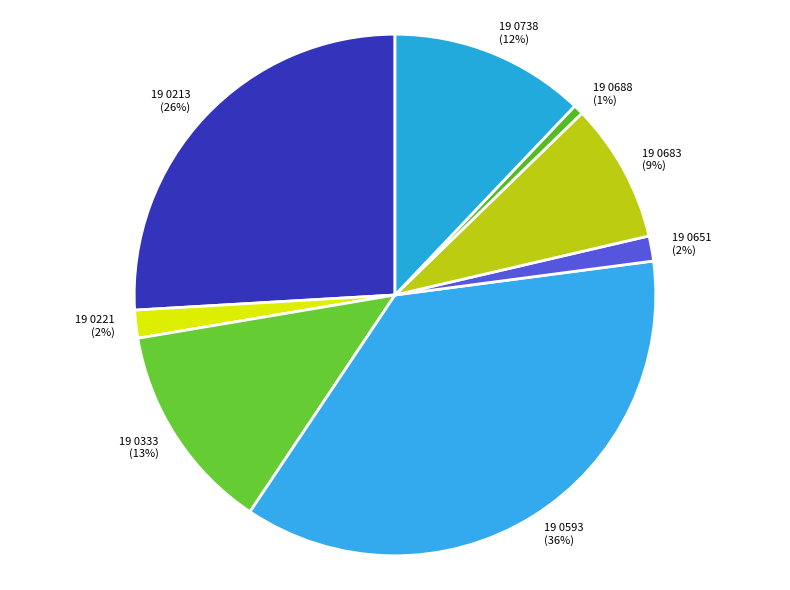

Which slice is the largest?

19 0593